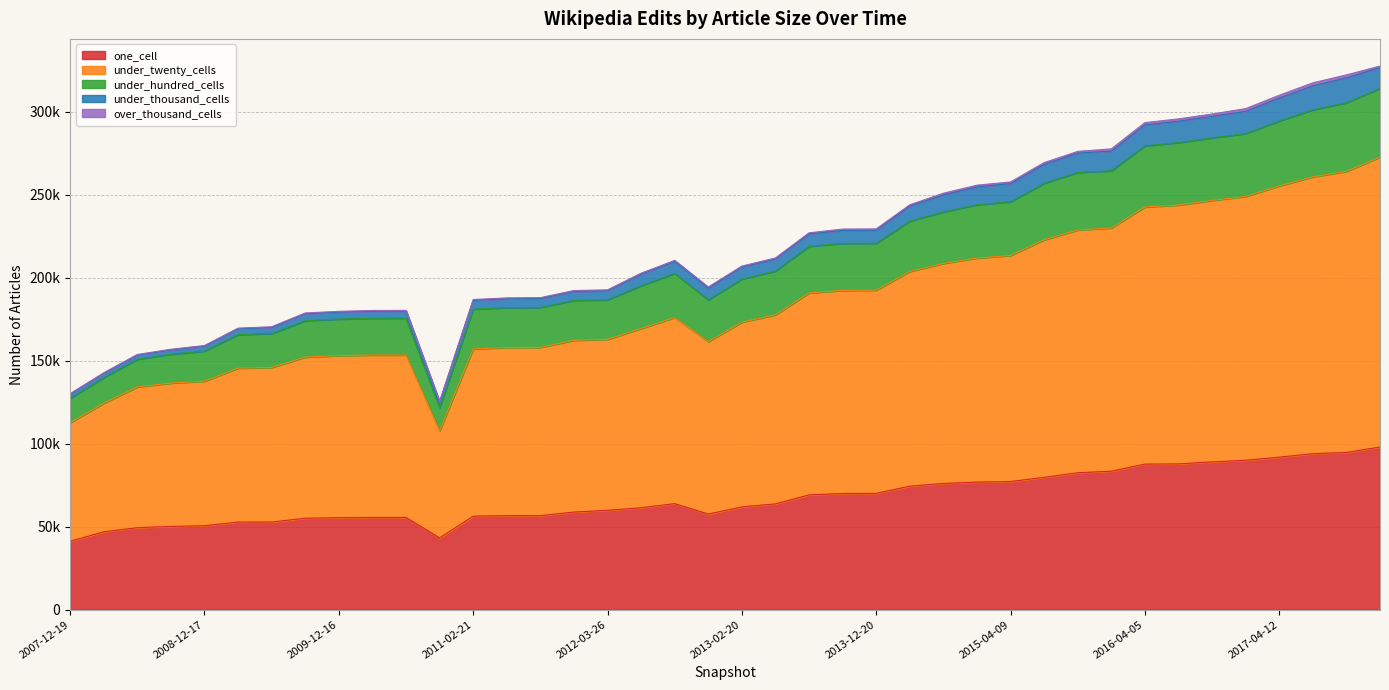

Does the chart have visible grid lines?

Yes